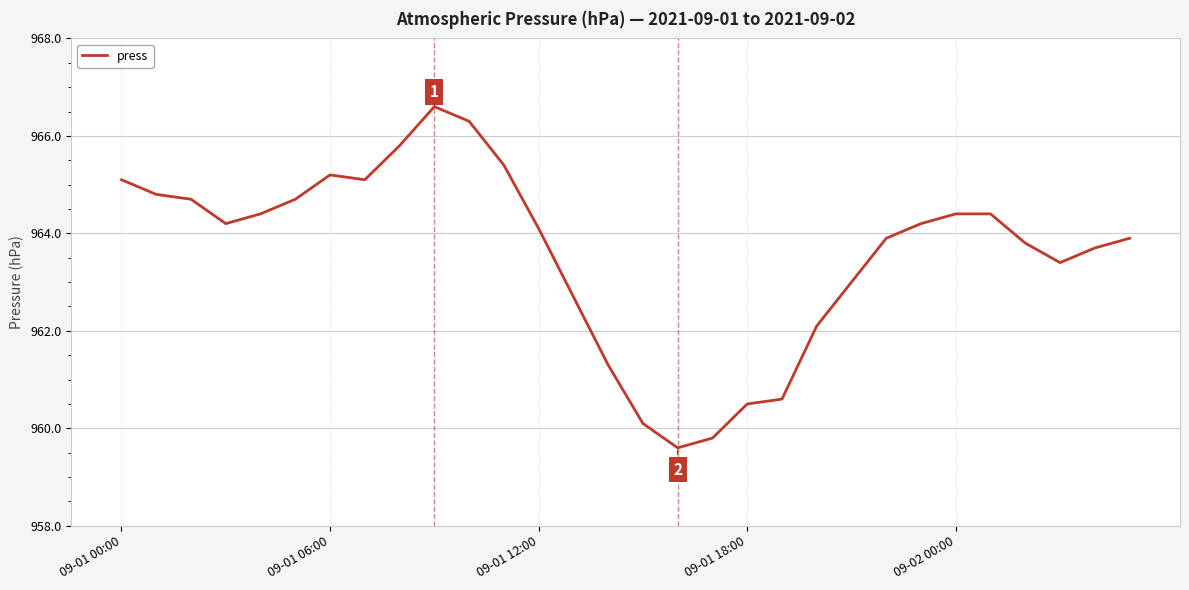

What is the difference between the maximum and second lowest values?

6.8